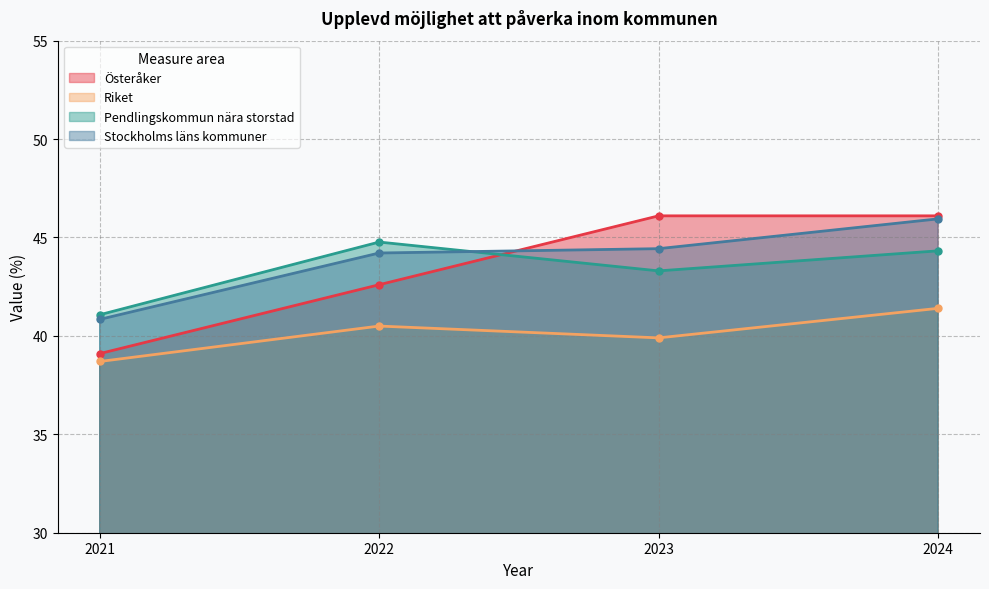

True or false: Pendlingskommun nära storstad and Riket intersect in this chart.

False